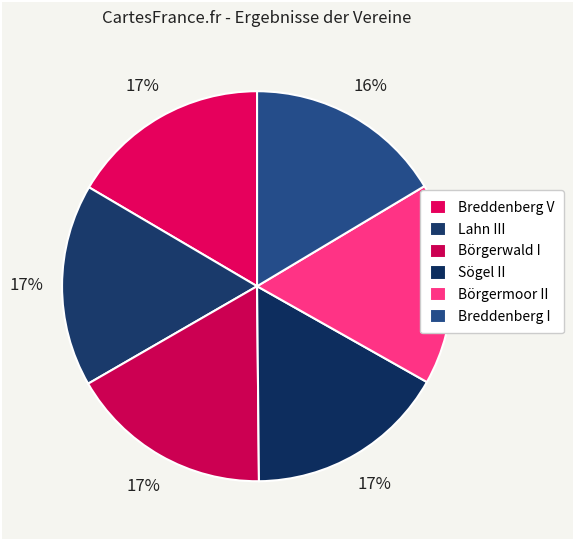

What is the smallest slice in the pie chart?

Breddenberg I